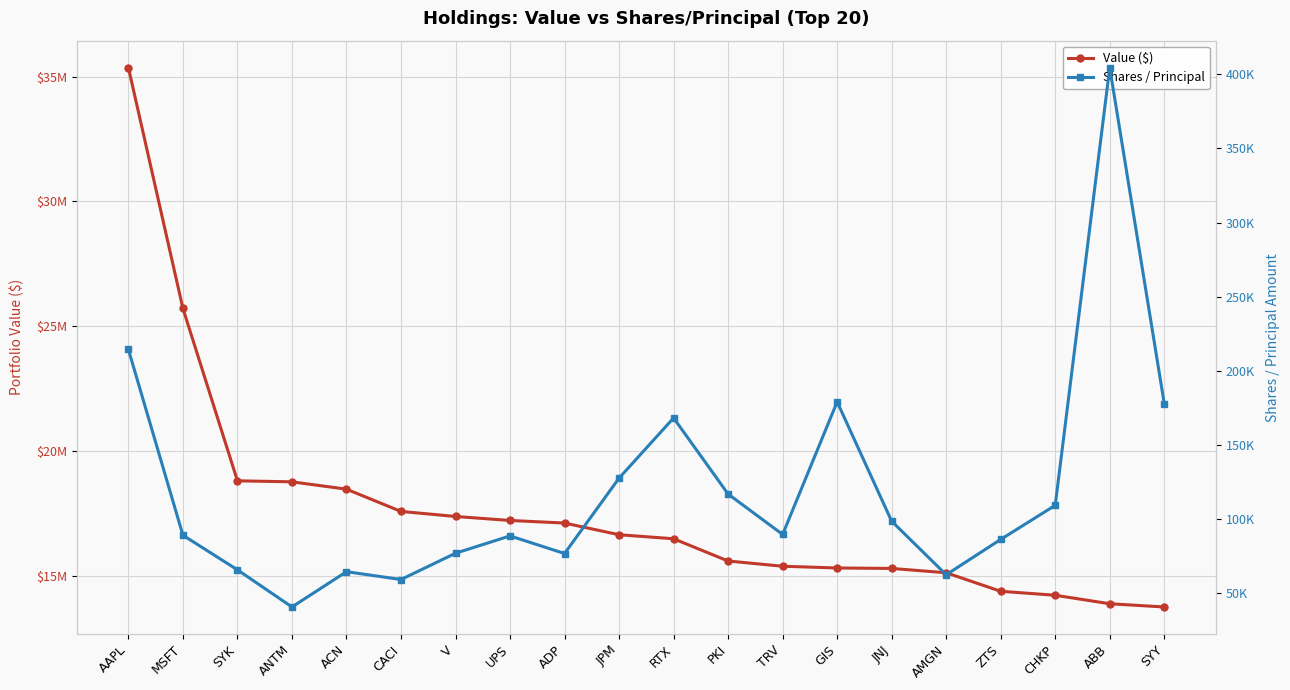

What is the label of the 8th point from the left?

UPS